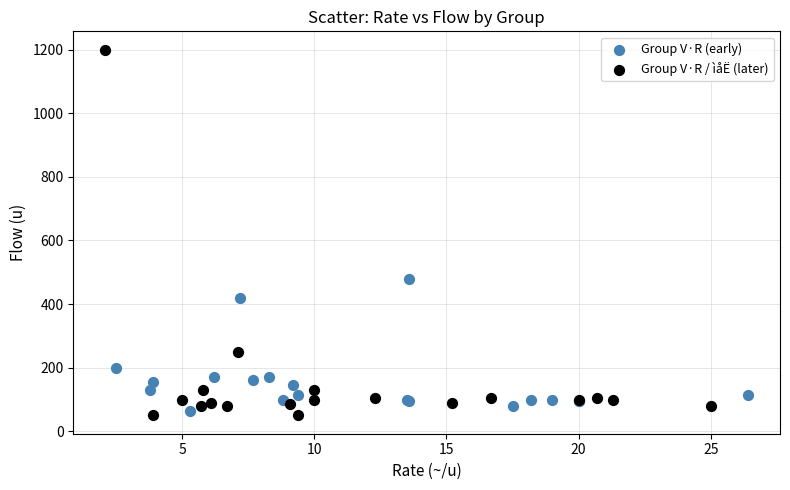

Which series contains the highest Y value?

Group V·R / ìåË (later)